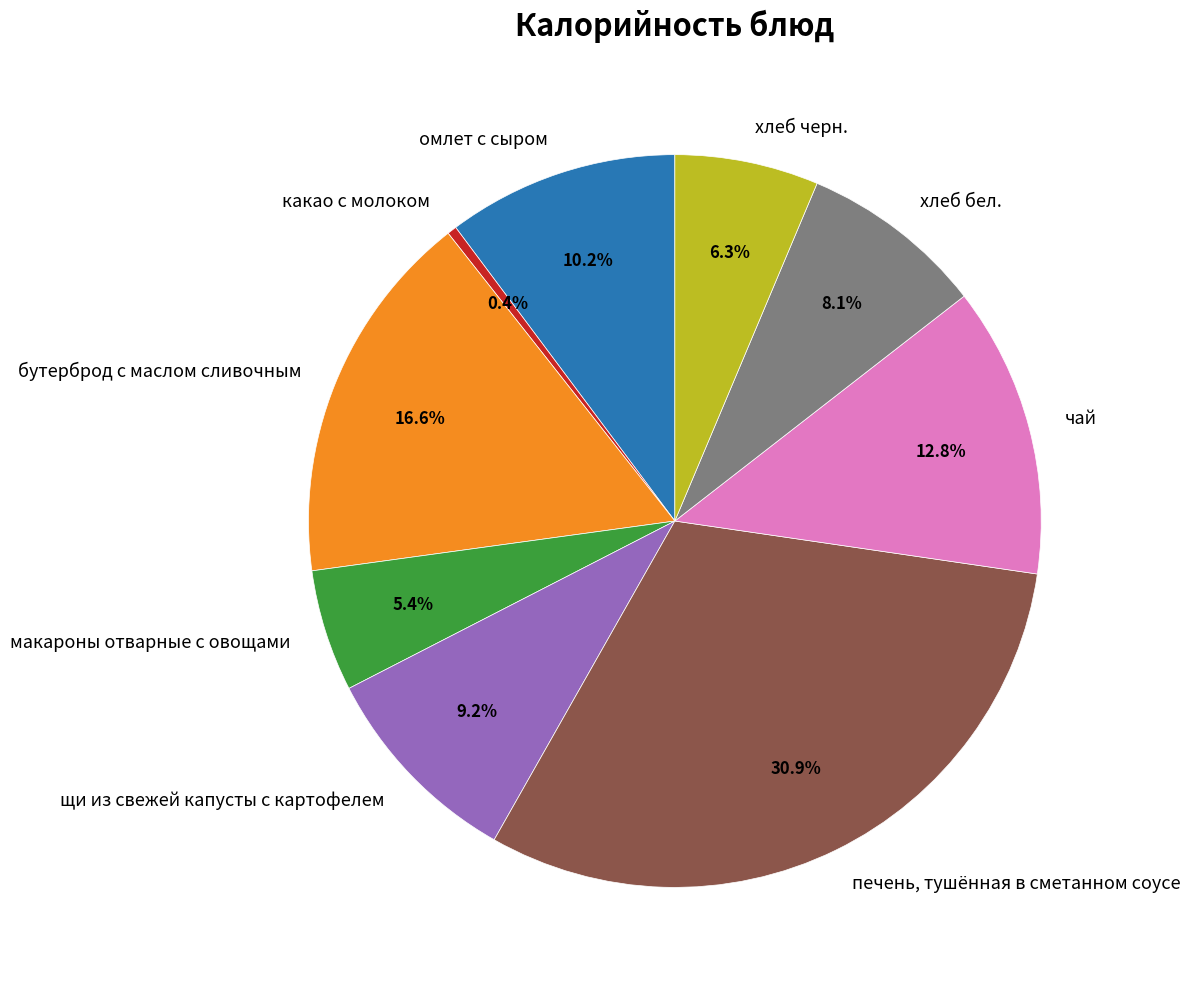

How many segments does this pie chart have?

9